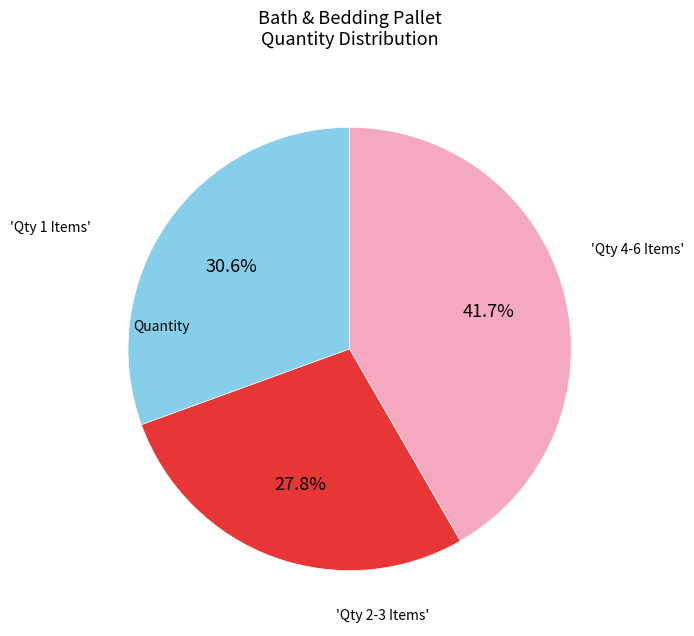

Is there any slice that represents more than half of the pie?

No